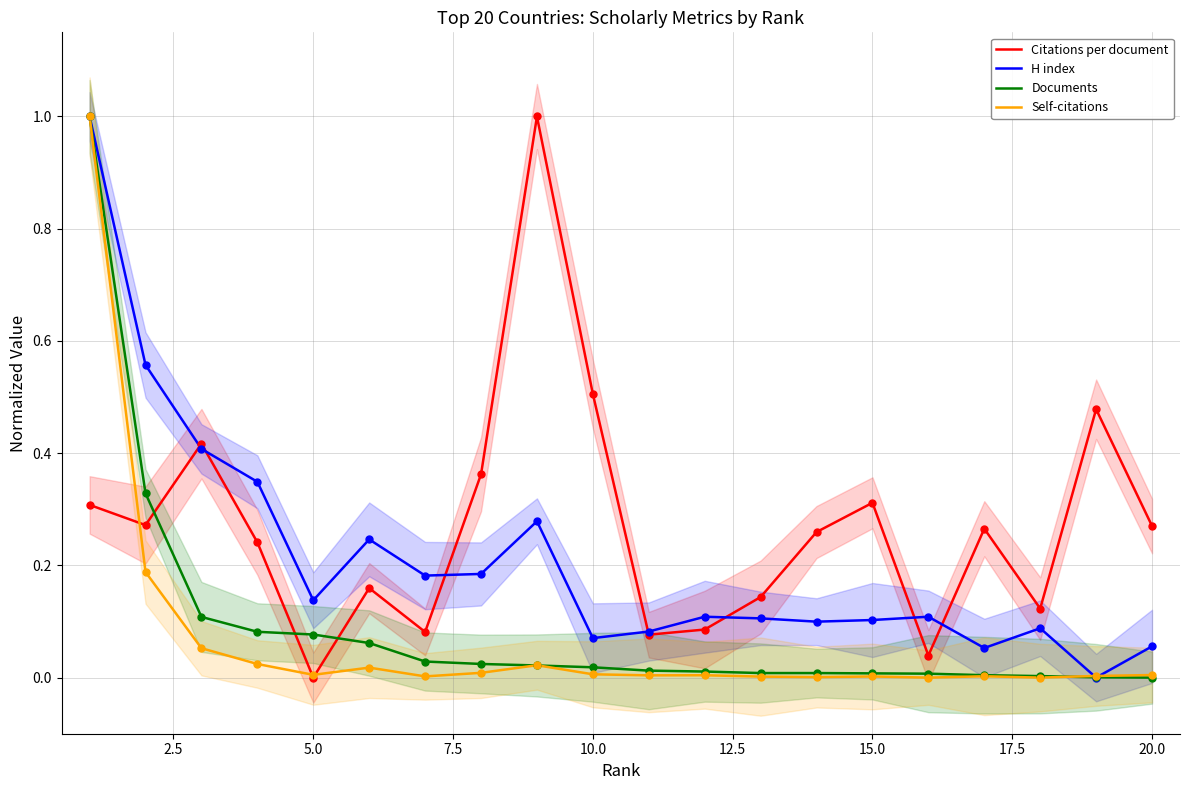

Which series reaches the minimum Y coordinate?

Citations per document